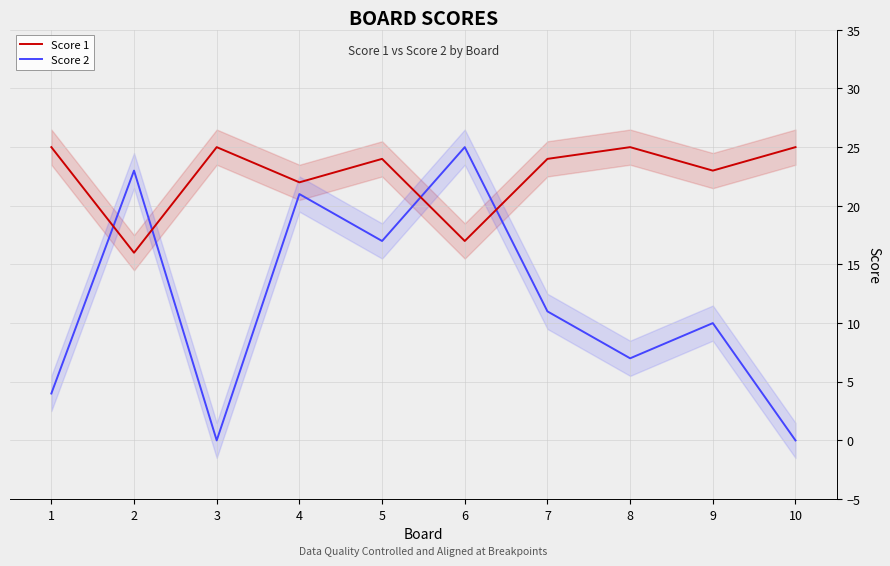

How many data points in Score 2 are less than 11?

5